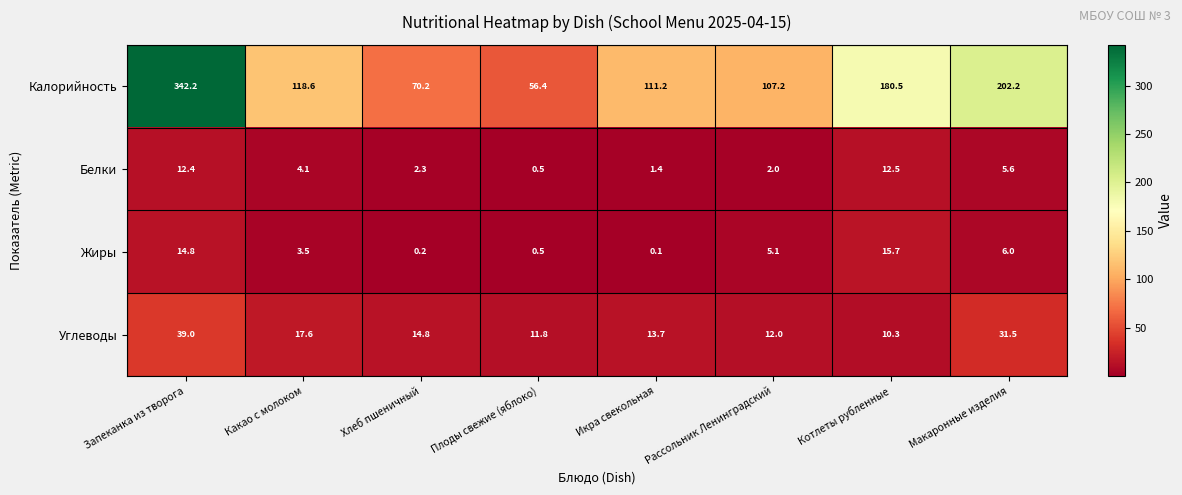

Which category has the highest value across all series?

Запеканка из творога